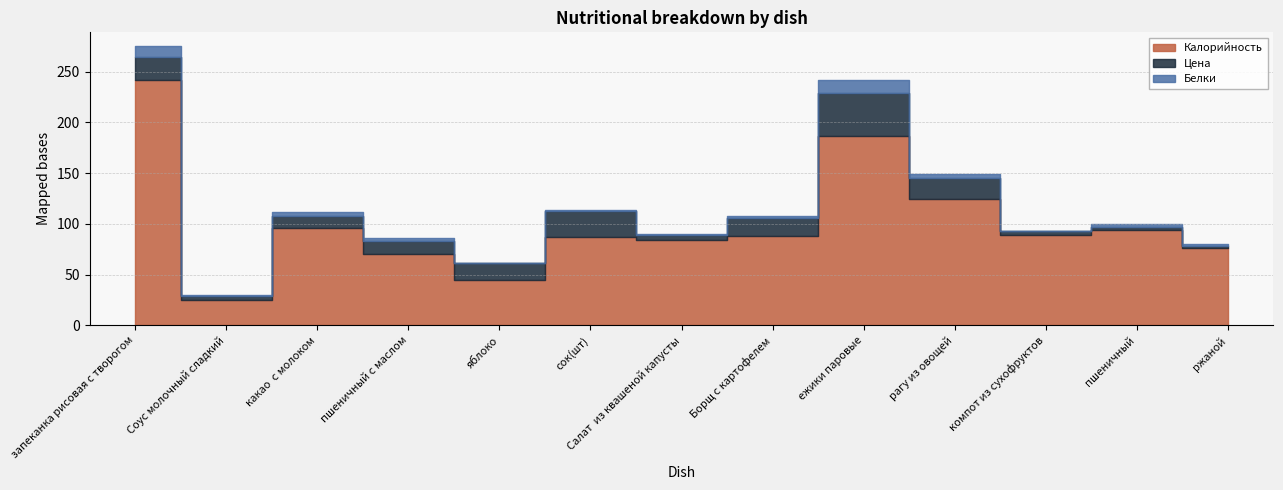

Count the number of categories in the chart.

13